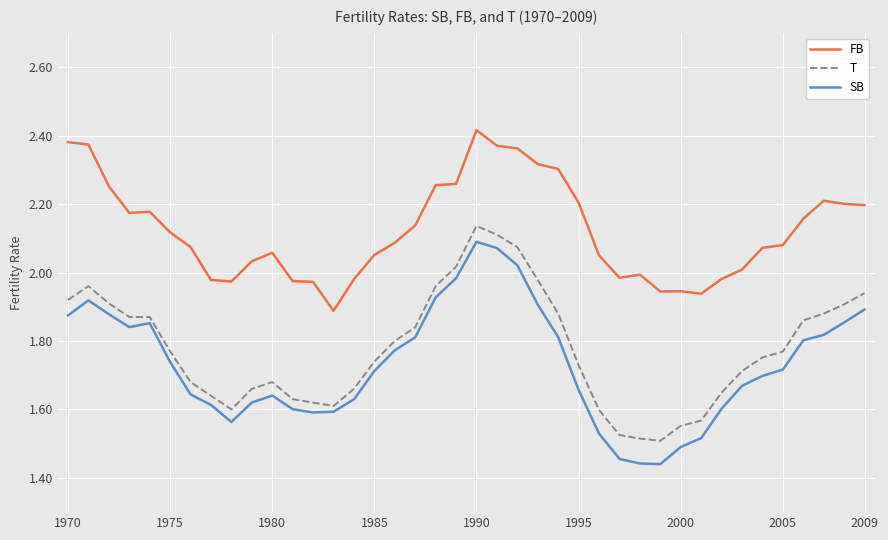

Which series has the largest total across all categories?

FB